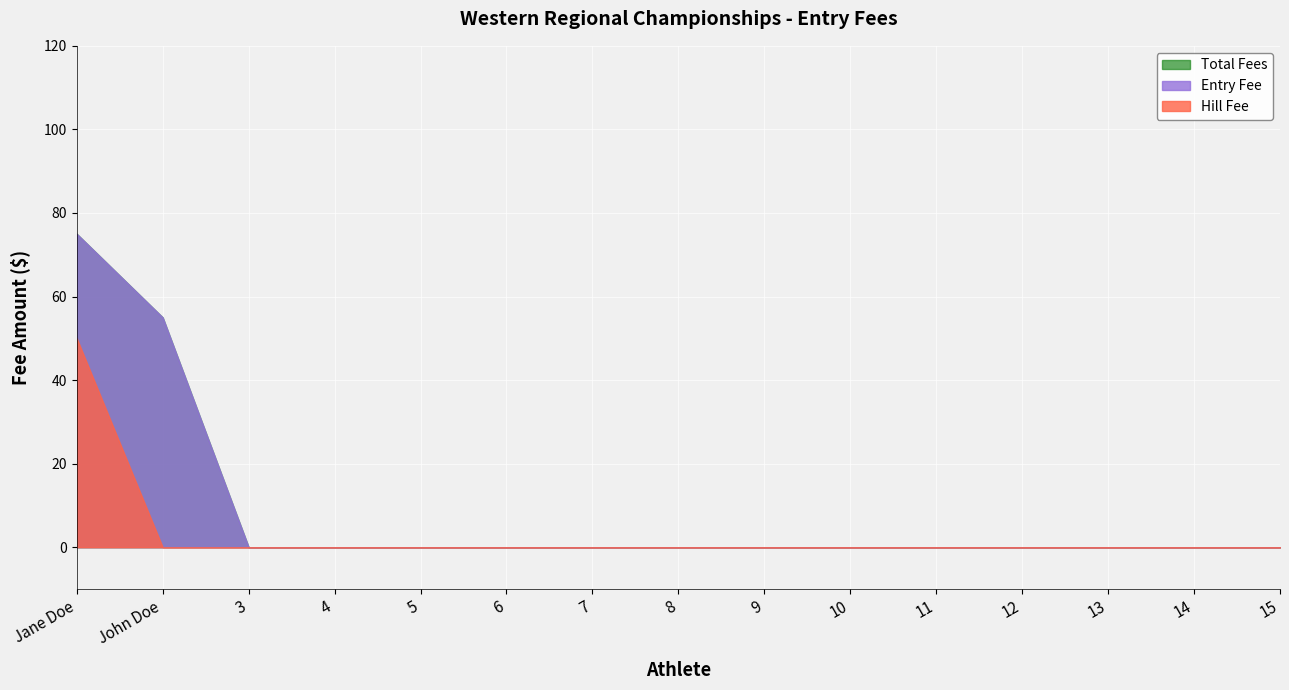

What is the maximum value for Entry Fee?

75